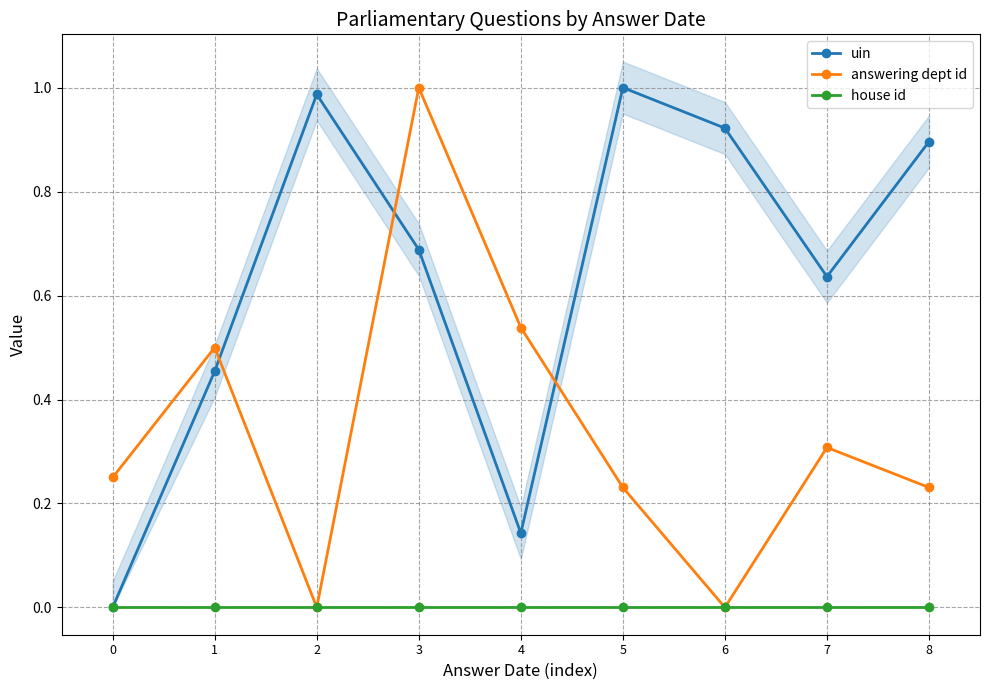

At how many categories does at least one series exceed 0?

9